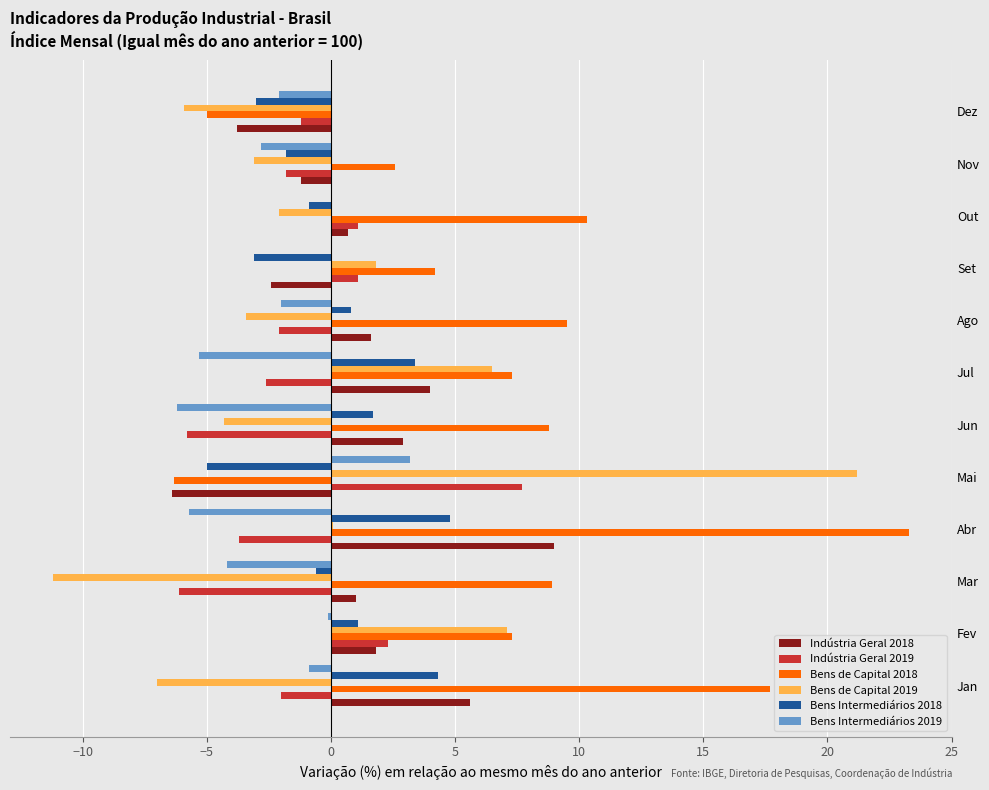

What is the greatest value displayed?

23.3